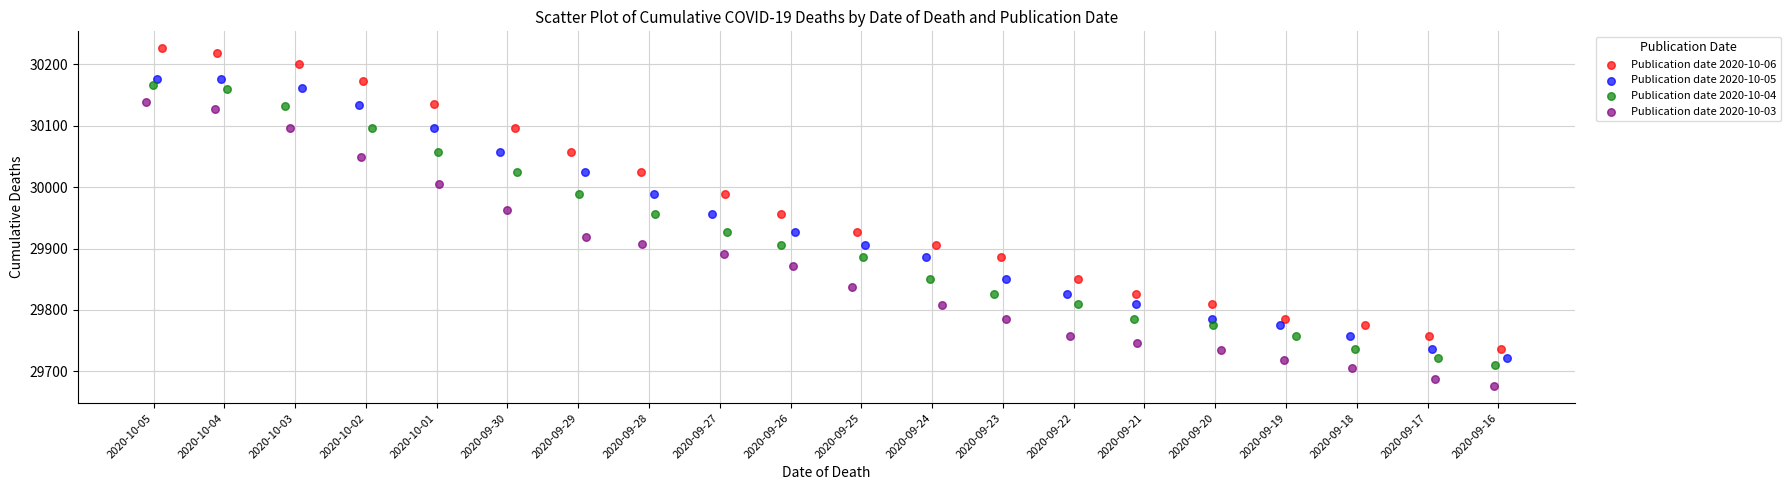

Which series has the widest spread of Y values?

Publication date 2020-10-06